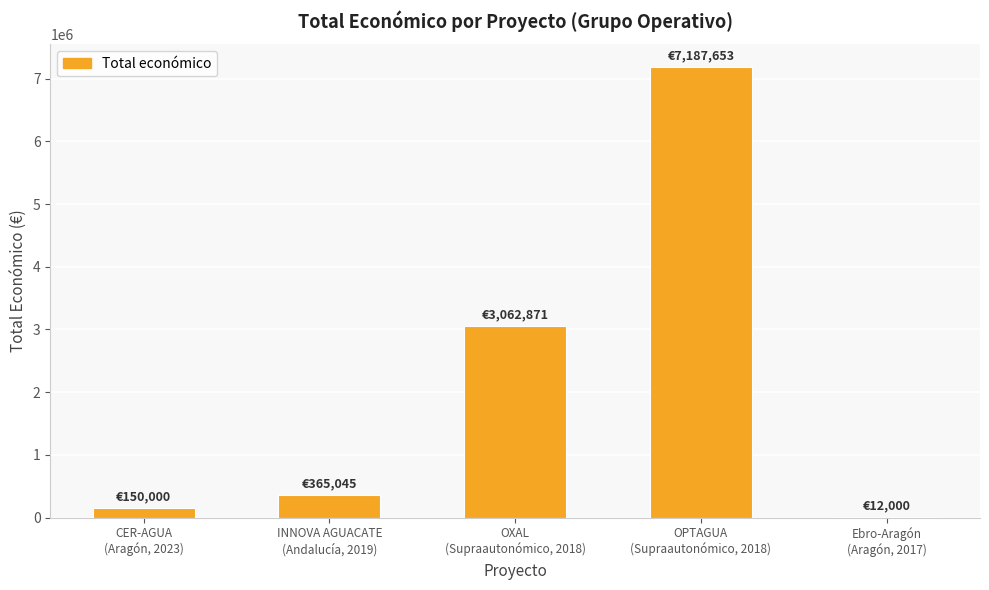

Which has a higher value, Ebro-Aragón
(Aragón, 2017) or INNOVA AGUACATE
(Andalucía, 2019)?

INNOVA AGUACATE
(Andalucía, 2019)